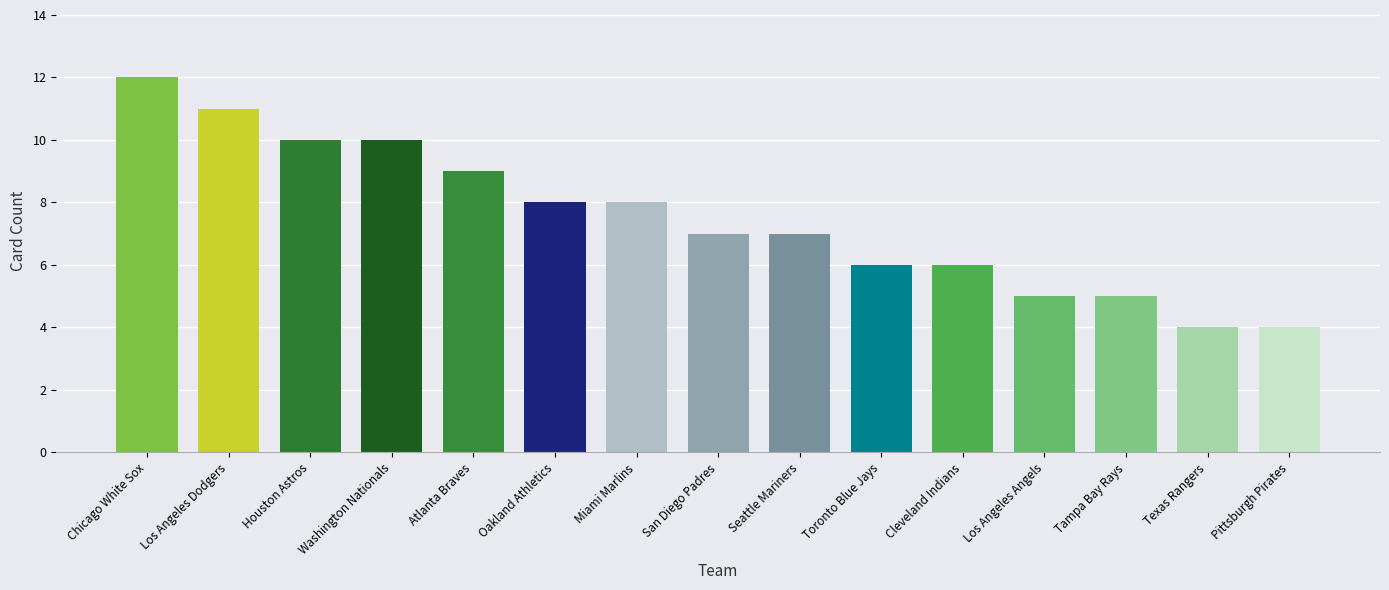

Count the number of categories in the chart.

15